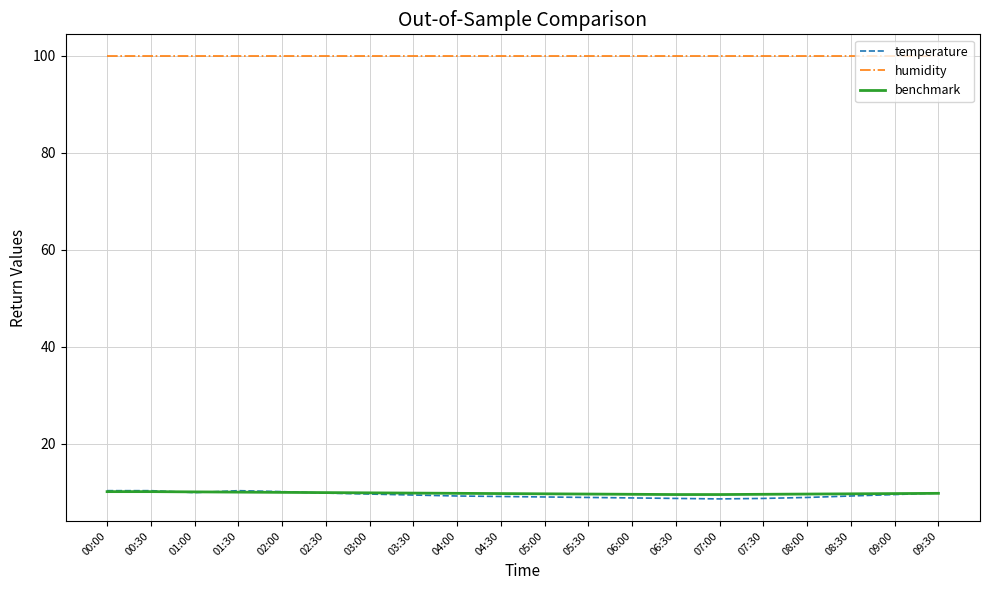

Which series has the largest total across all categories?

humidity